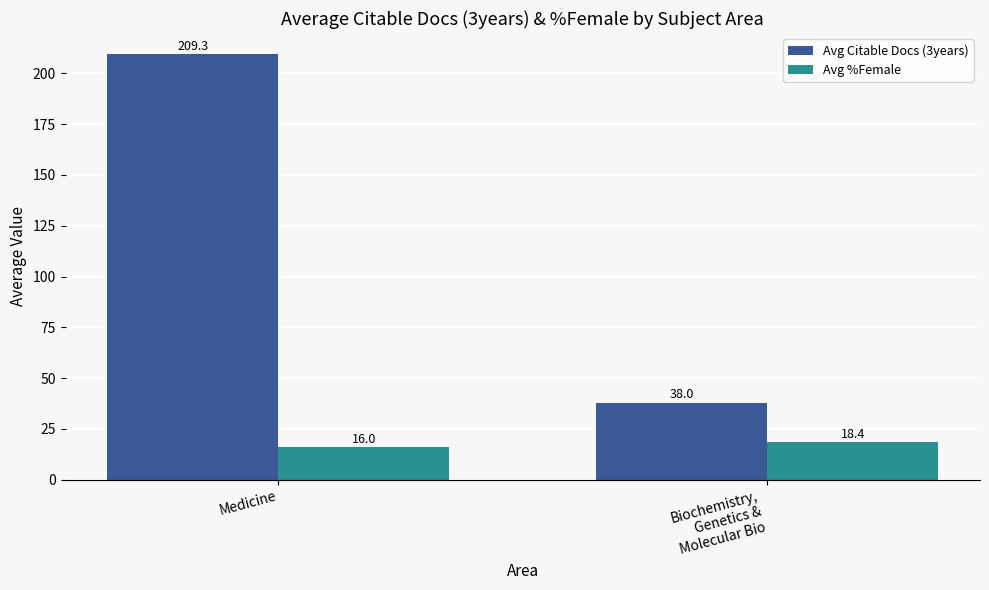

What is the value of the Avg %Female bar at the 1st from the left?

16.0